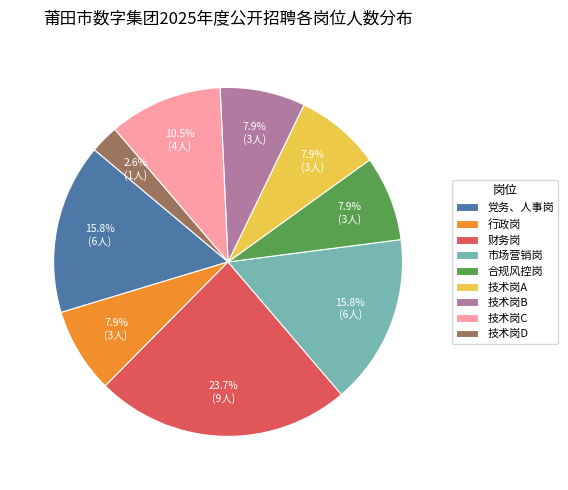

What percentage is the 市场营销岗 slice, to the nearest percent?

16%